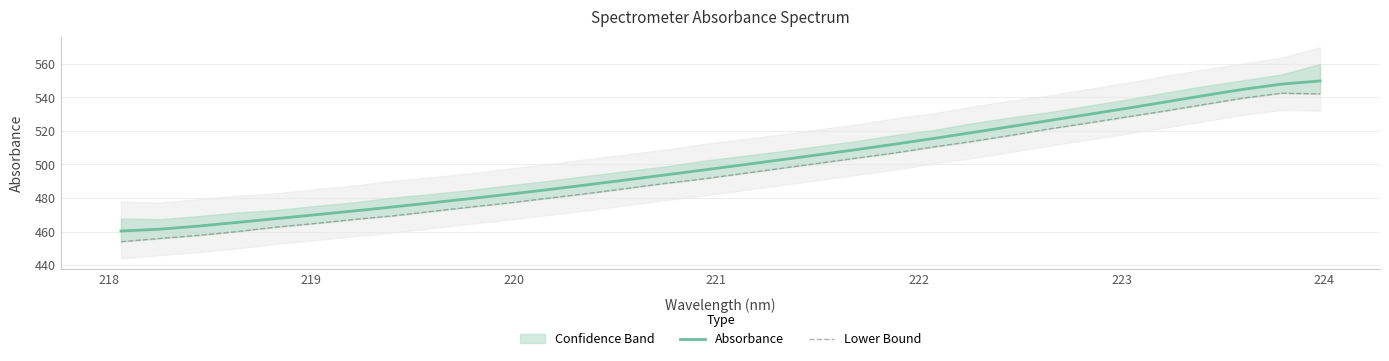

True or false: Absorbance and Lower Bound cross at least once.

False